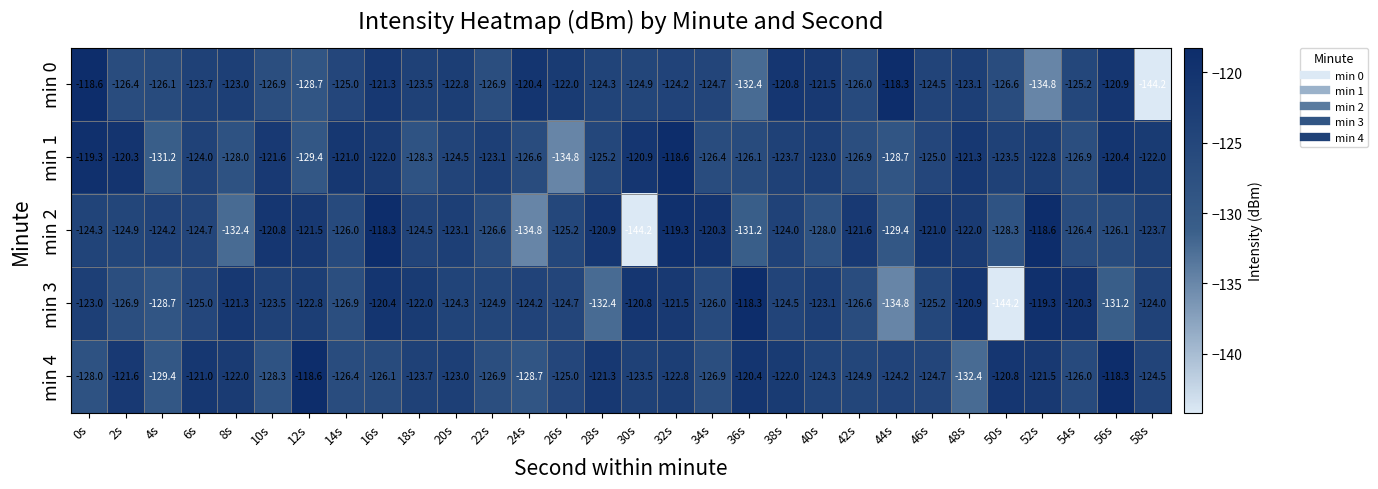

At which category is the sum across all series the highest?

32s